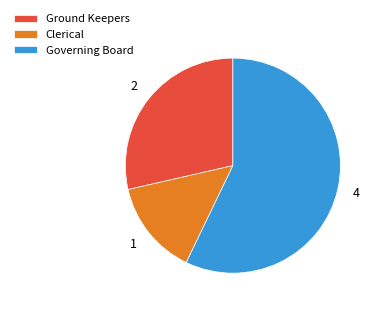

Approximately how many times larger is the value at Governing Board compared to Clerical?

4.0